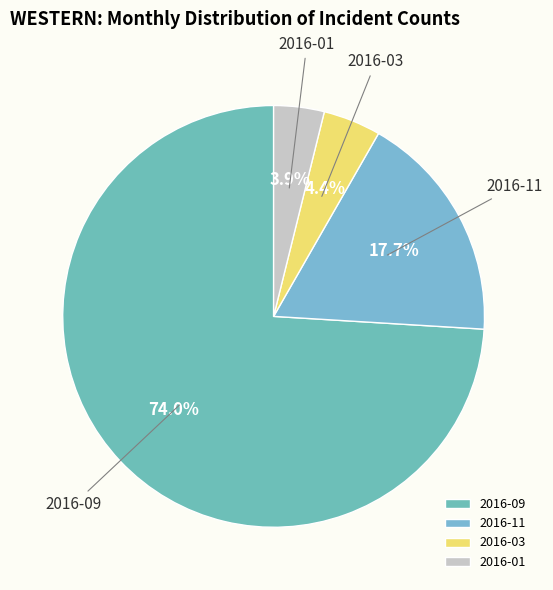

Combined, what portion of the pie is 2016-03 and 2016-01?

8.3%